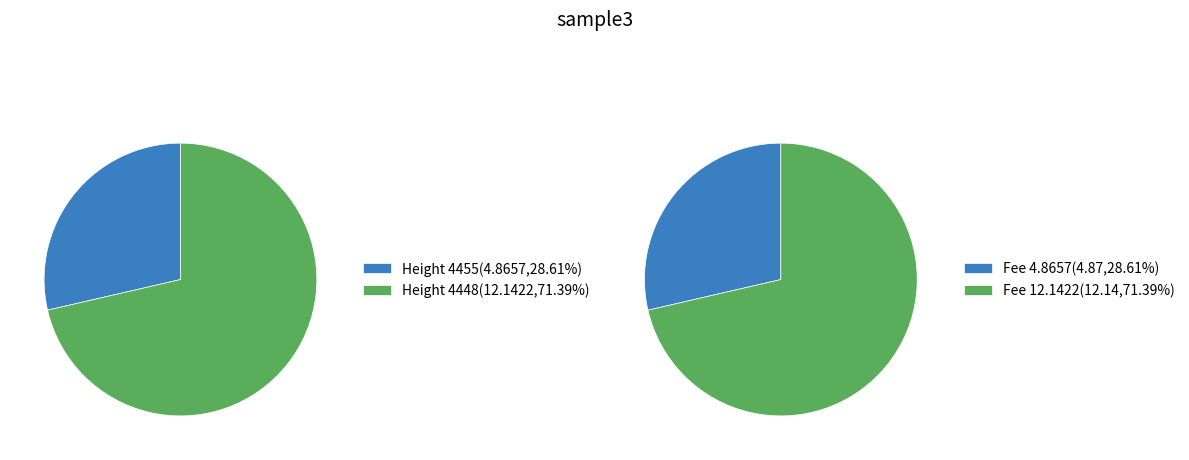

Does any single category account for the majority?

Yes